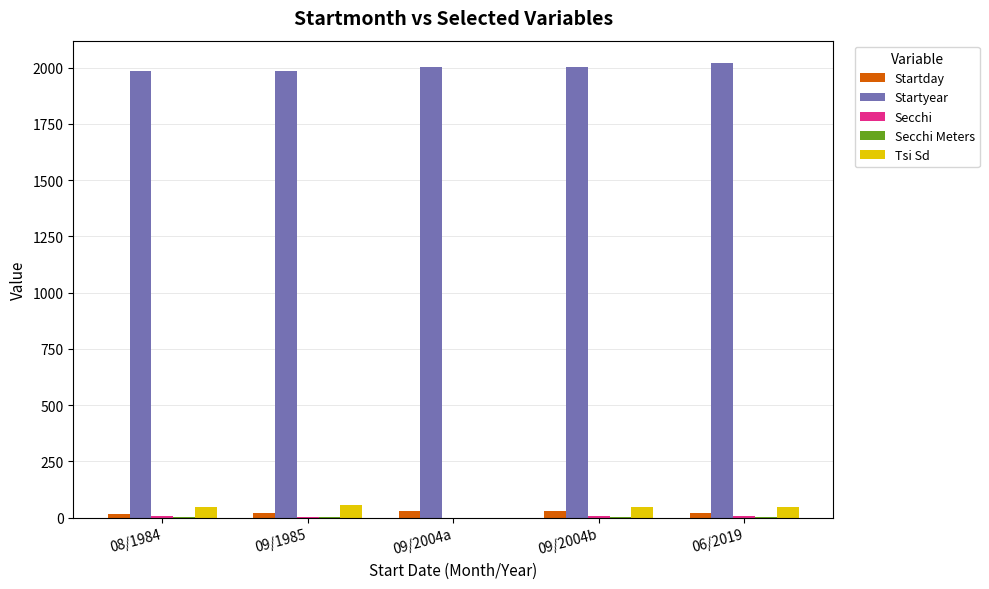

The value of Startyear at 09/2004a is 2004.0. True or false?

True